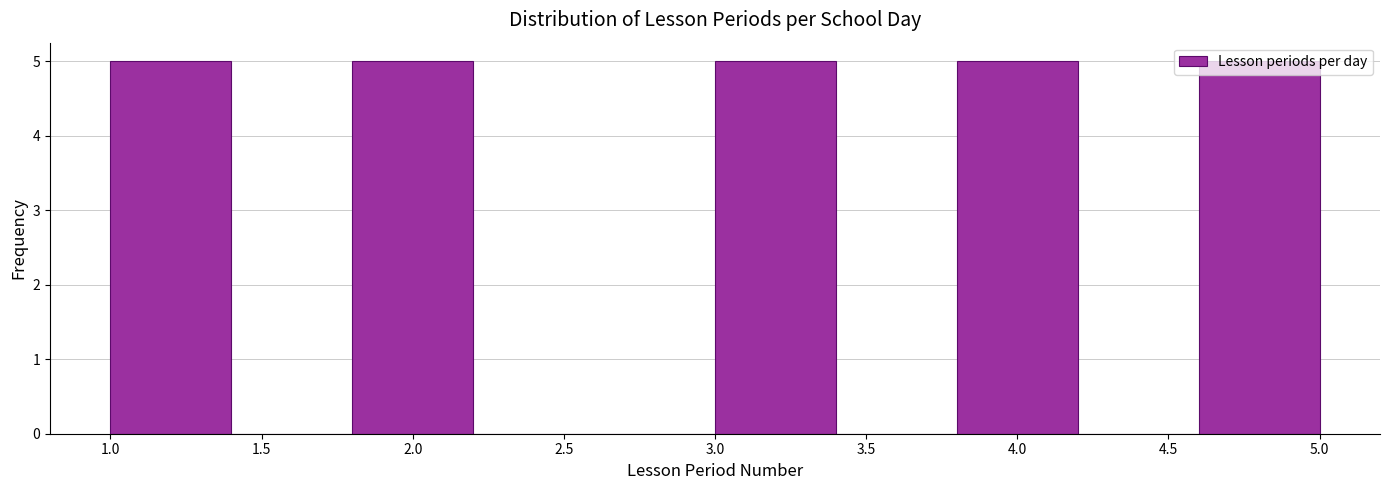

What is the height of the bar covering 4.6 to 5.0 on the x-axis? The values are not printed on the chart, so give them approximately, as read against the axis.

5